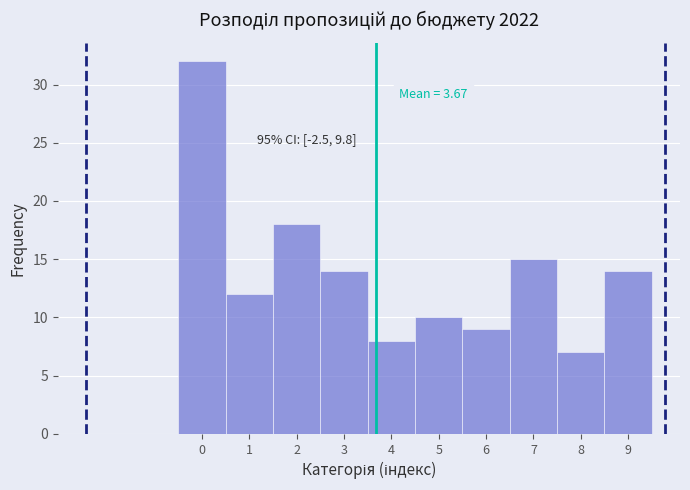

Which range on the x-axis has the tallest bar?

-0.5 to 0.5